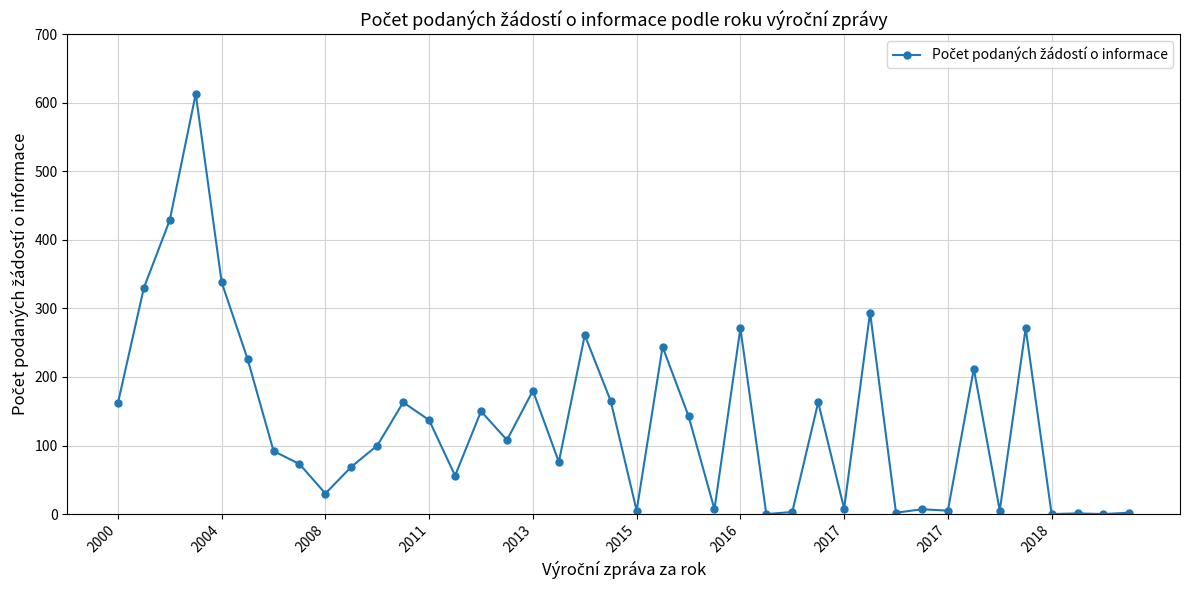

True or false: the data has more than 2 interior local peaks.

True